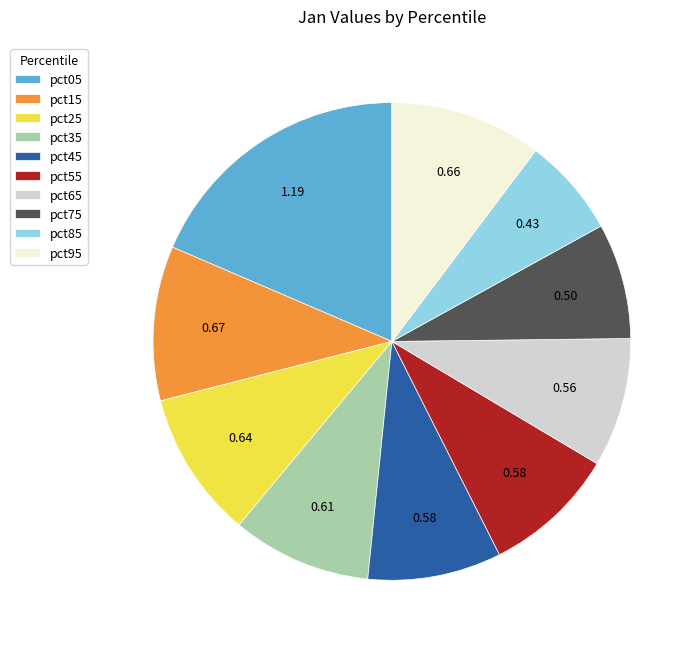

Is it true that pct75 is 16% of the pie?

False